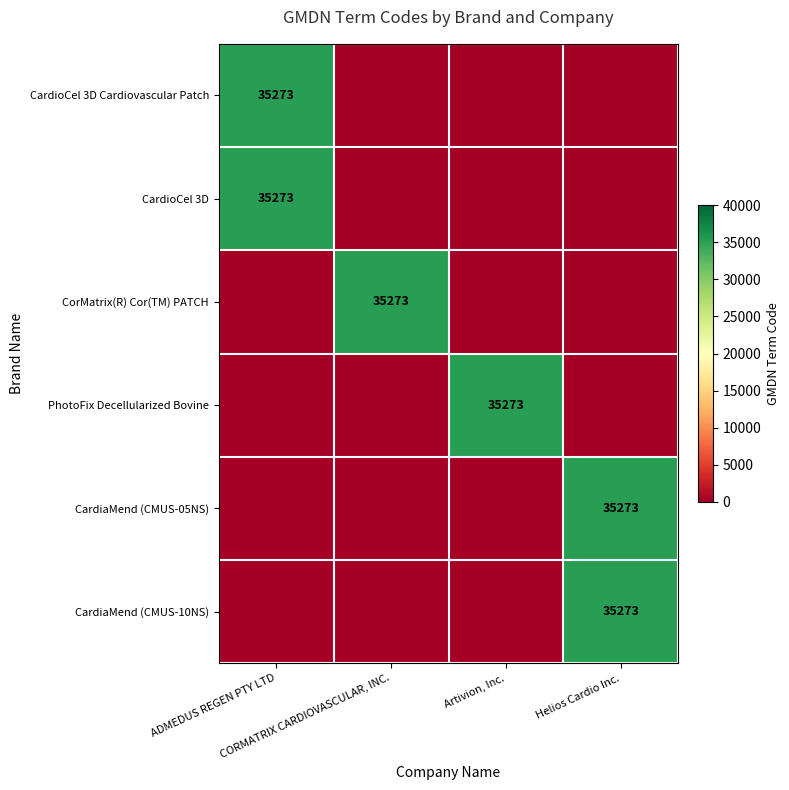

Where is CorMatrix(R) Cor(TM) PATCH nearest to the value 17636?

ADMEDUS REGEN PTY LTD